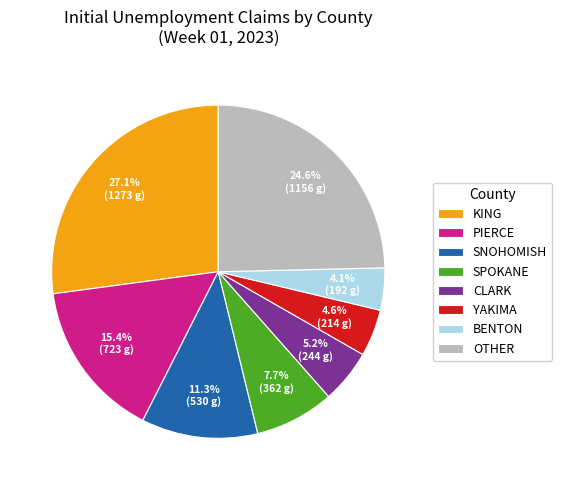

Approximately how many times larger is the value at PIERCE compared to SPOKANE?

2.0